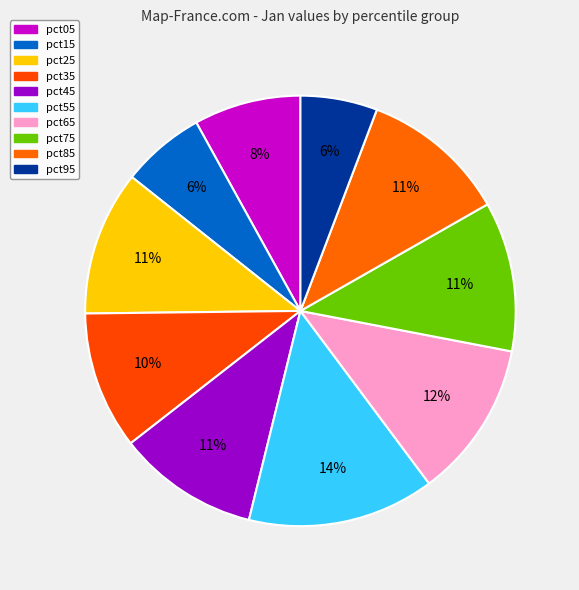

To the nearest percent, what is the average slice percentage?

10%